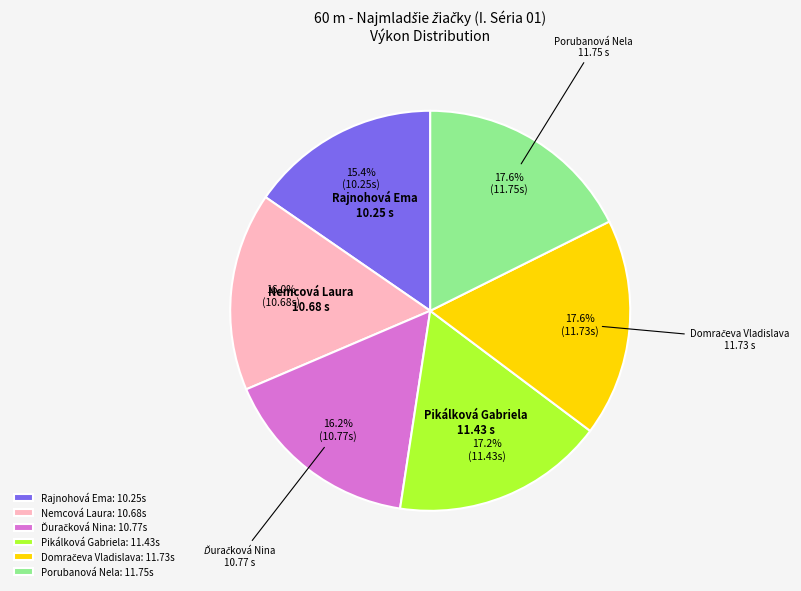

Do Nemcová Laura and Porubanová Nela together represent more than half of the pie?

No